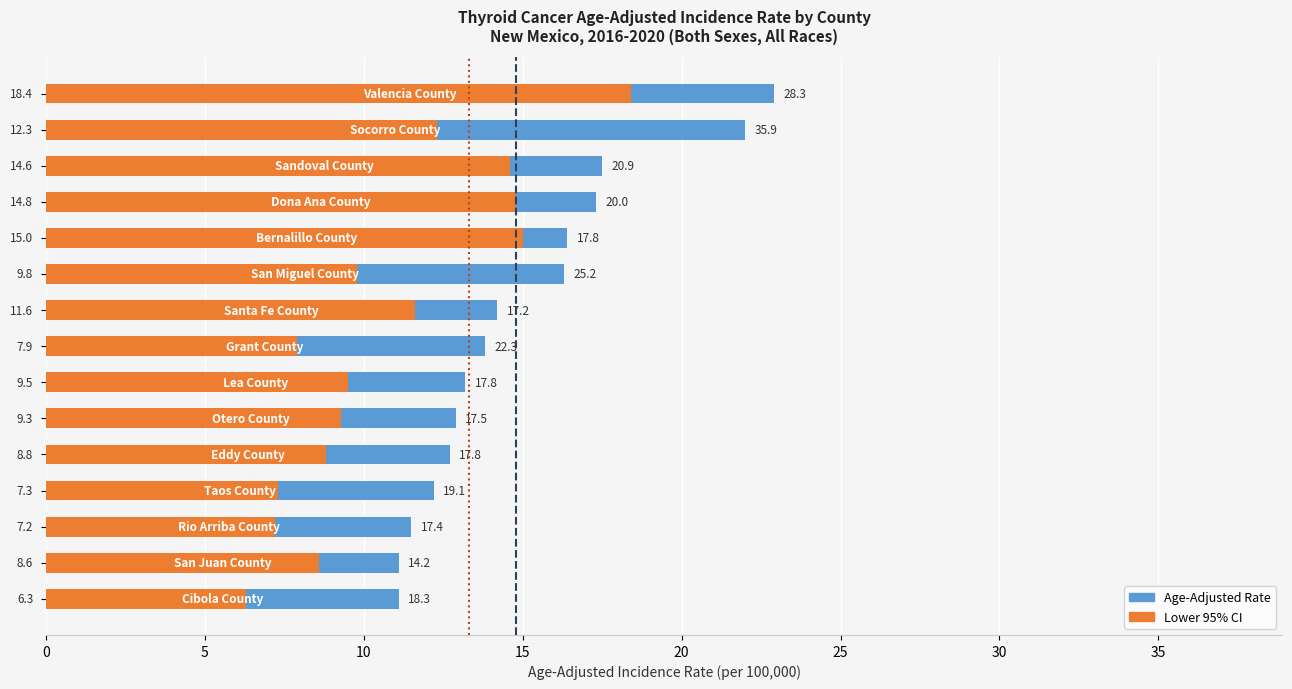

What is the difference between the highest and lowest values at Bernalillo County?

1.4